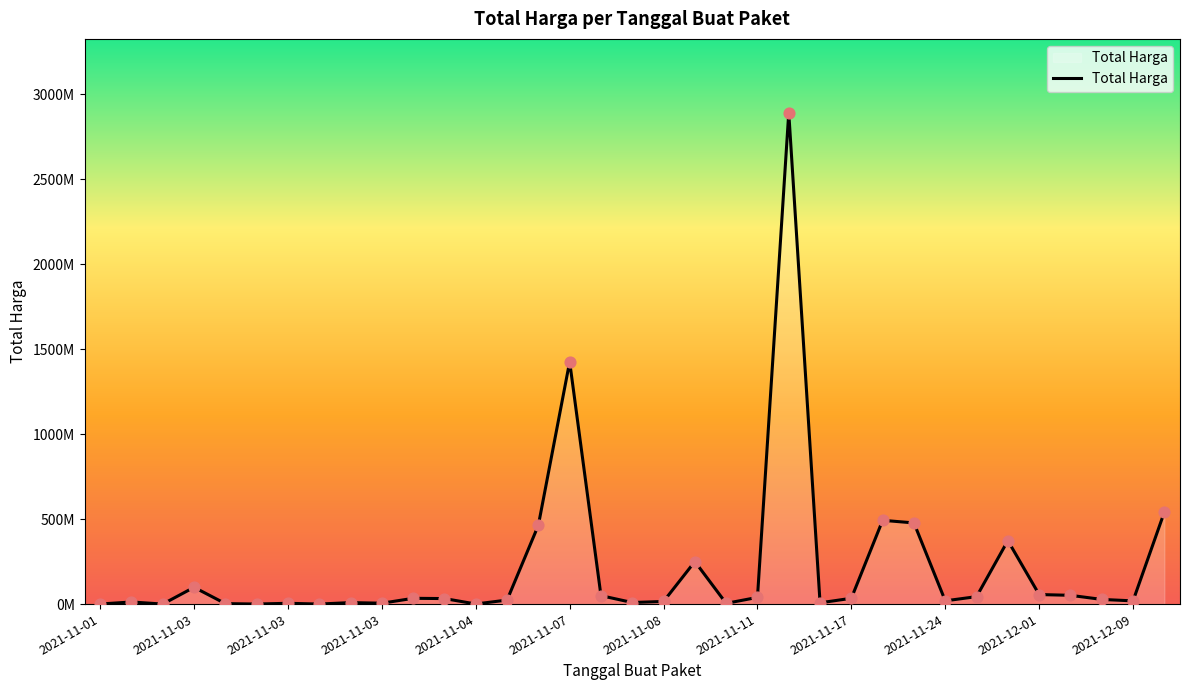

Is this an area chart (filled region under the line)?

Yes